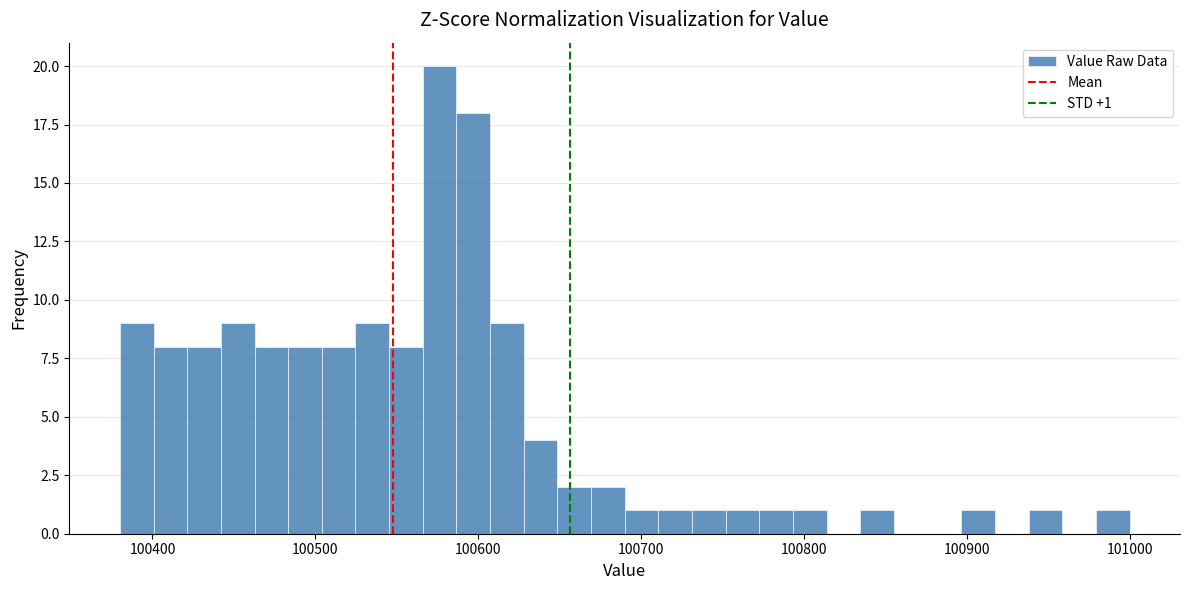

Around what value on the x-axis is the tallest bar? Give the approximate position of its centre, as read against the axis.

100580